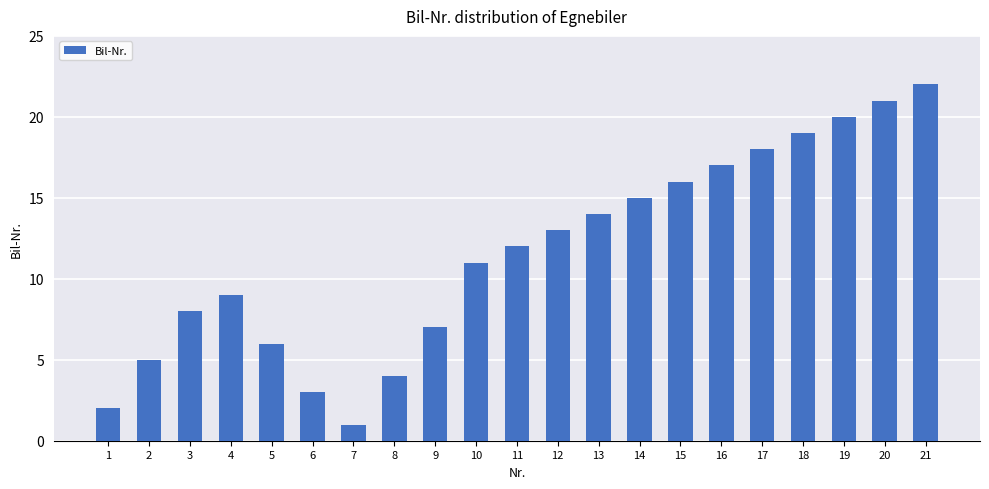

Where is the data nearest to the value 11?

10